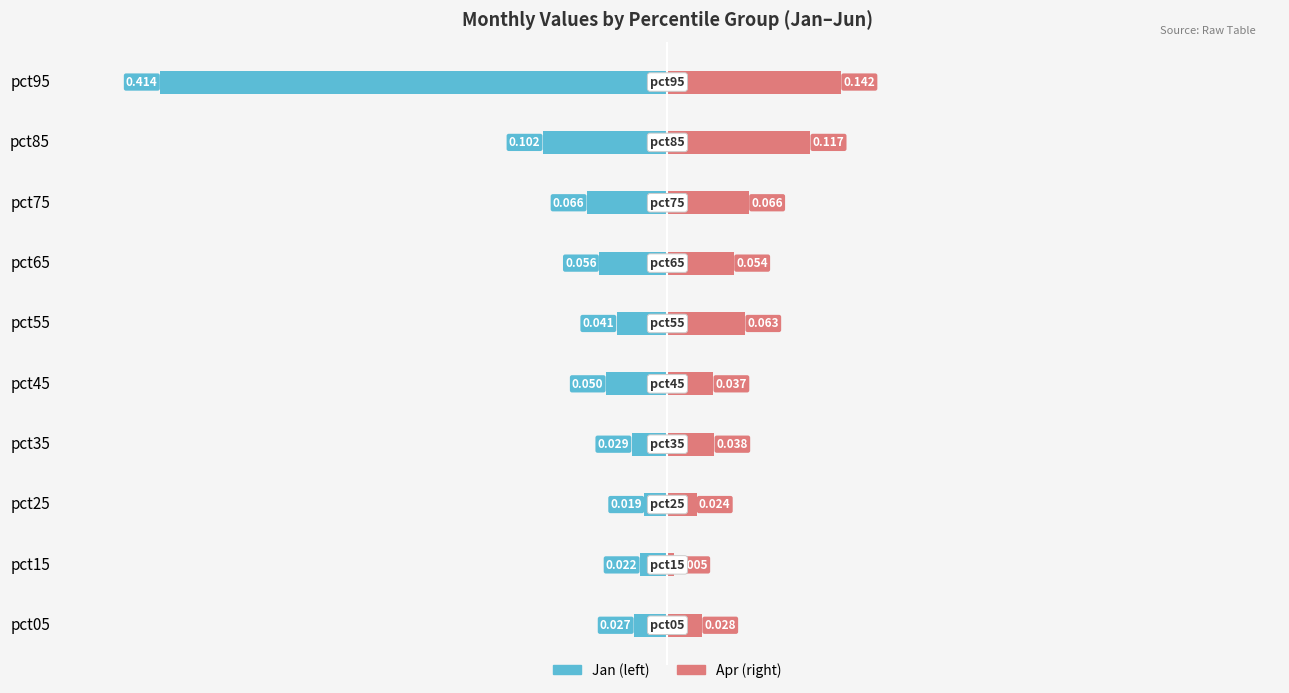

At pct85, list the series in order from smallest to largest.

Jan, Apr